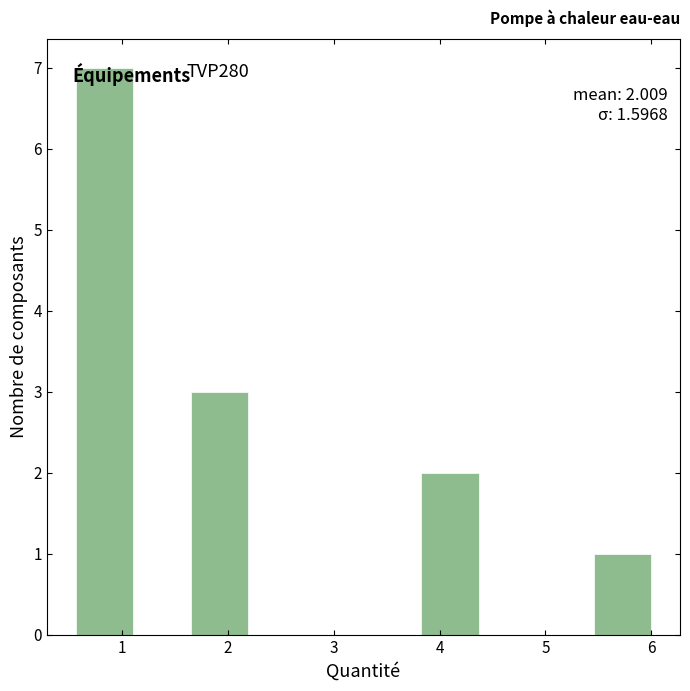

Which range on the x-axis has the tallest bar?

0.6 to 1.1